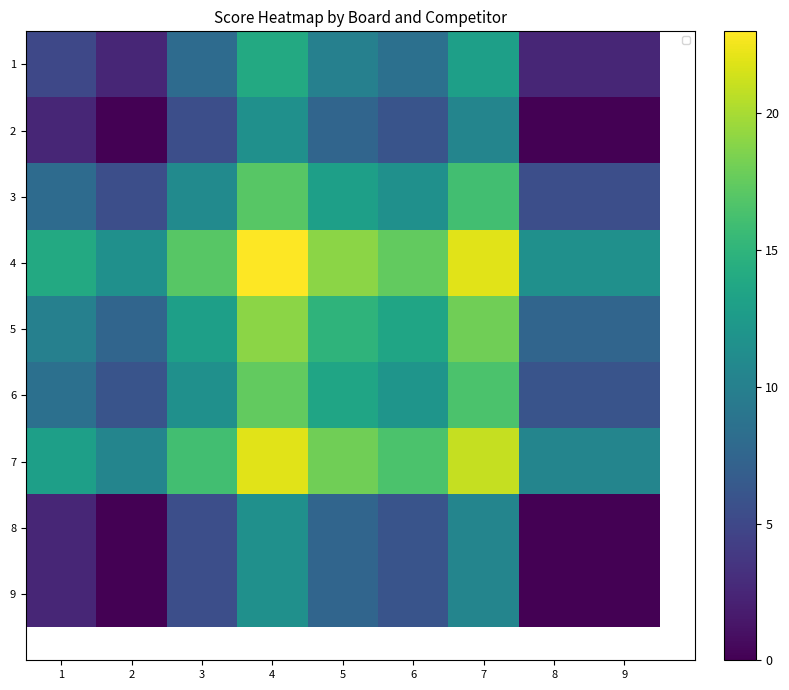

What is the spread (max minus min) of values at 1?

11.5